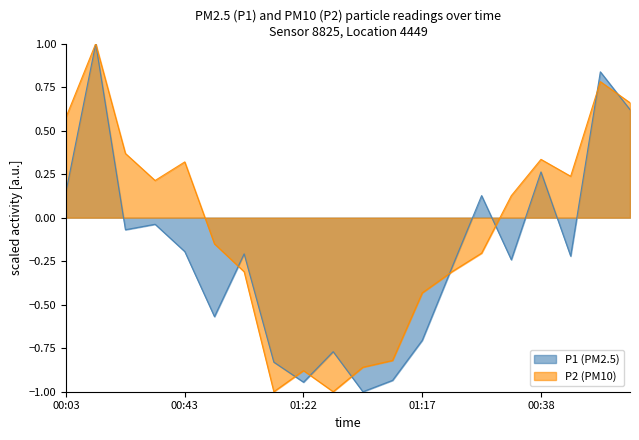

True or false: P1 has a value of -0.2 at 00:28.

True